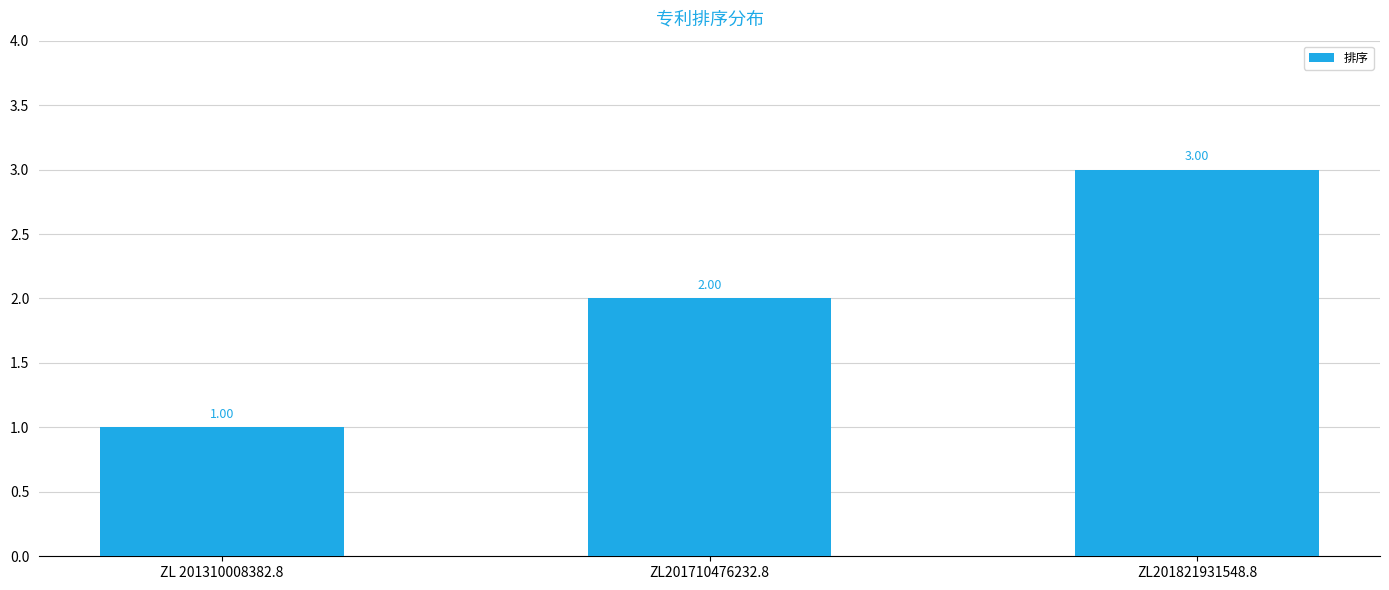

At which label is the value closest to 2?

ZL201710476232.8